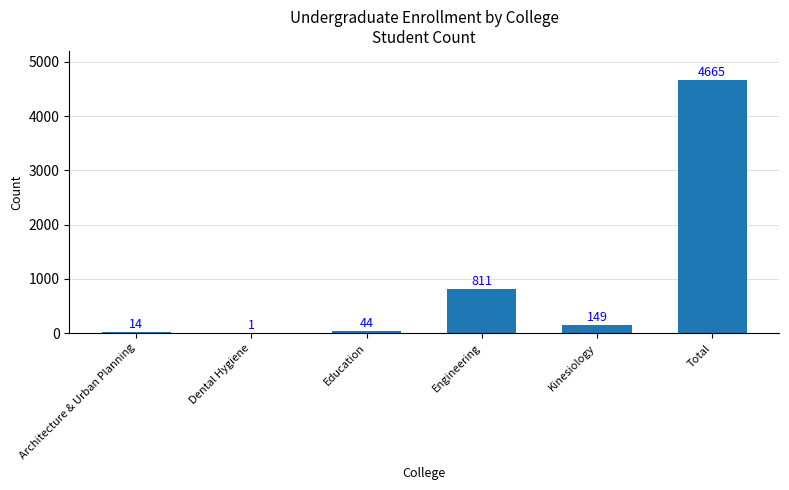

Is it true that the value at Education is 44?

True